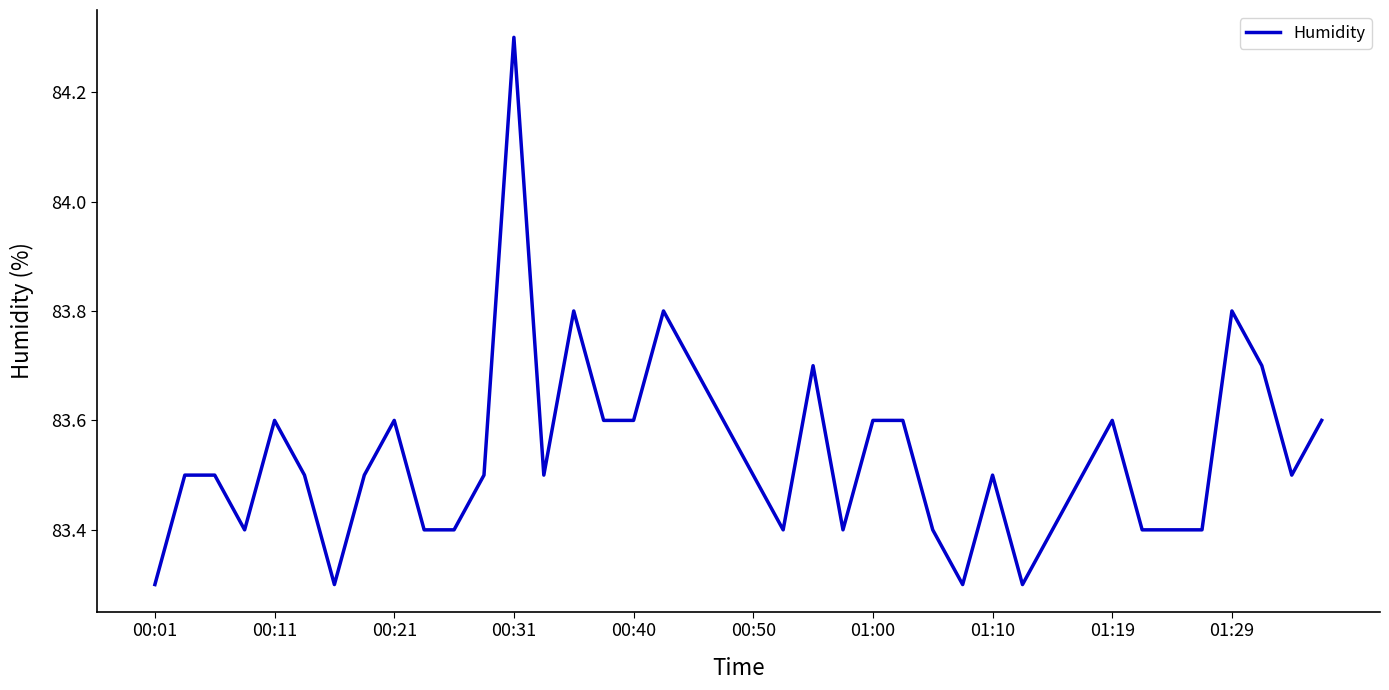

What is the smallest value displayed?

83.3